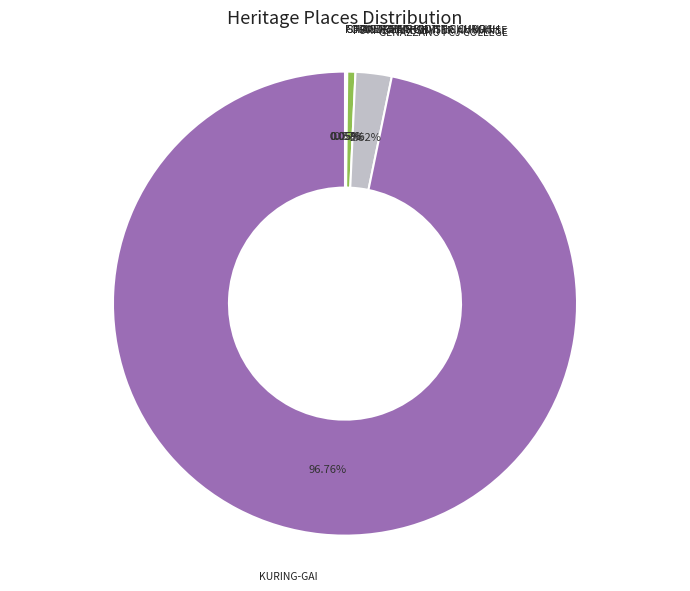

Is there a majority slice in this chart?

Yes